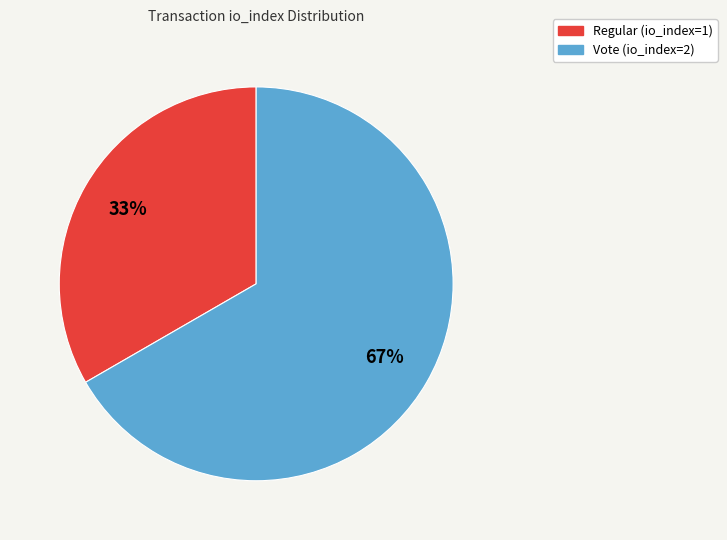

Which has a higher value, Regular (io_index=1) or Vote (io_index=2)?

Vote (io_index=2)